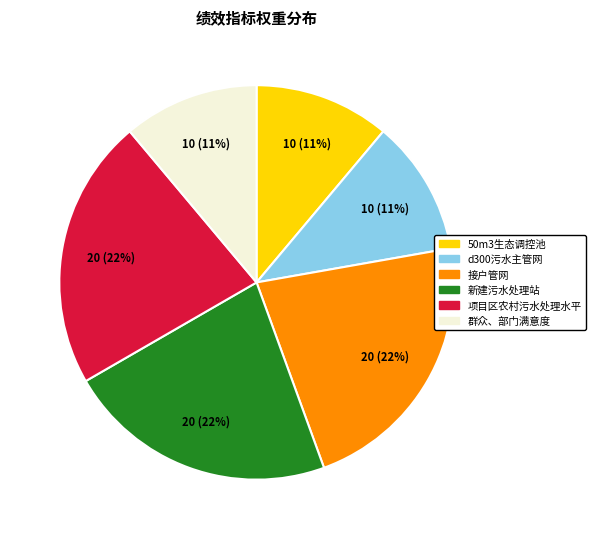

True or false: 新建污水处理站 accounts for 35% of the total.

False